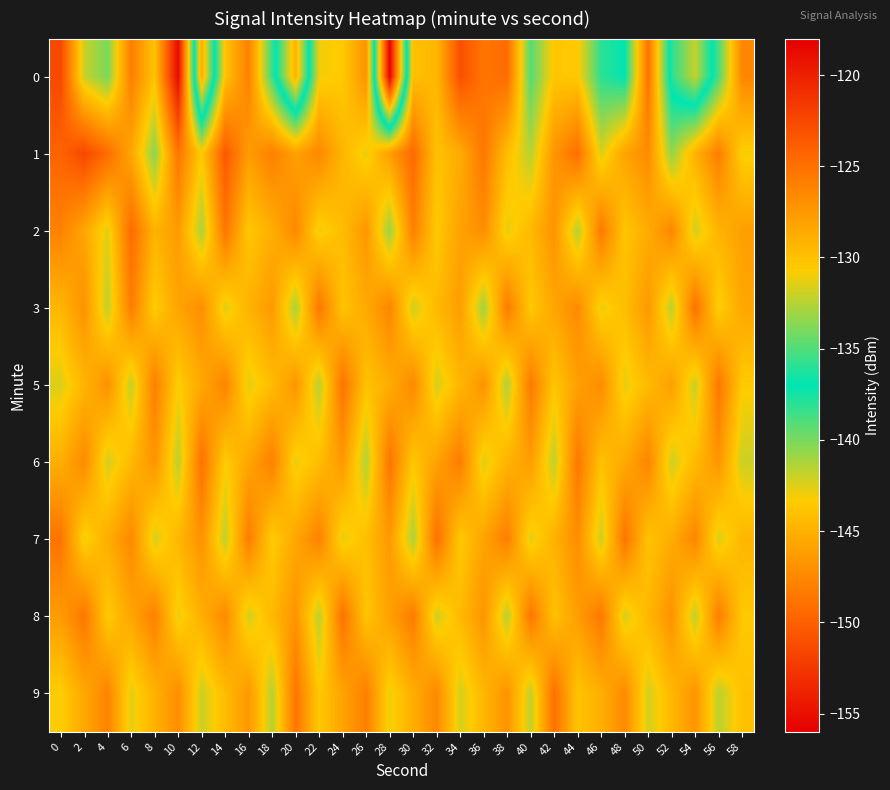

What is the difference between the highest and lowest values at 50?

6.6